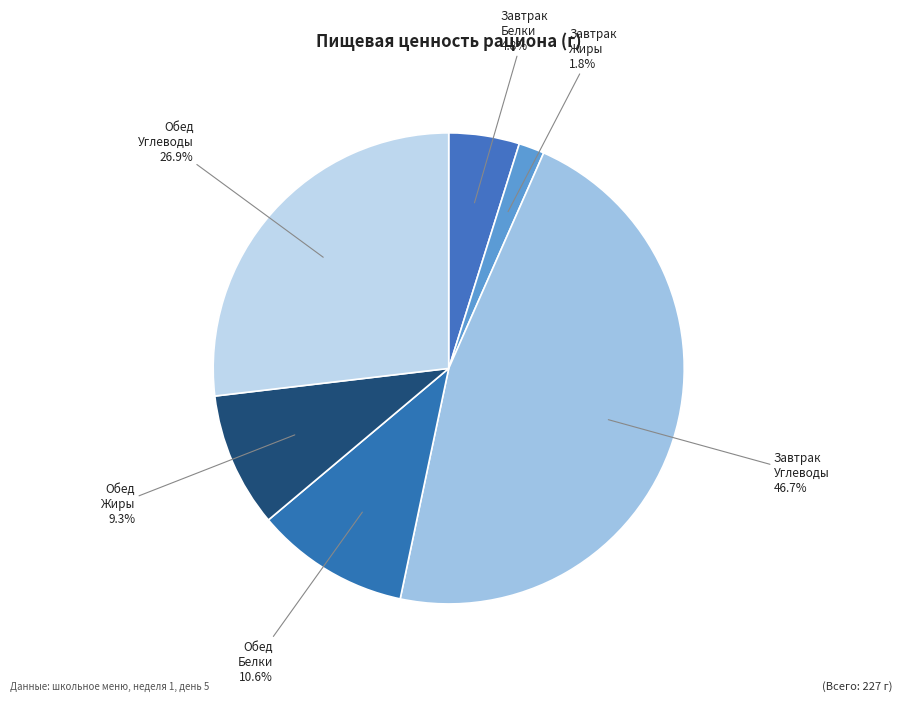

How many slices are in this pie chart?

6